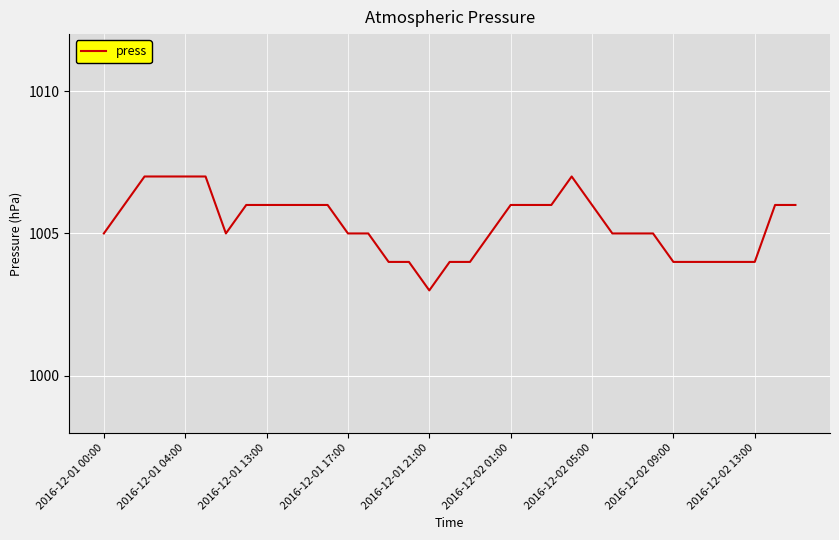

What is the difference between the maximum and minimum values?

4